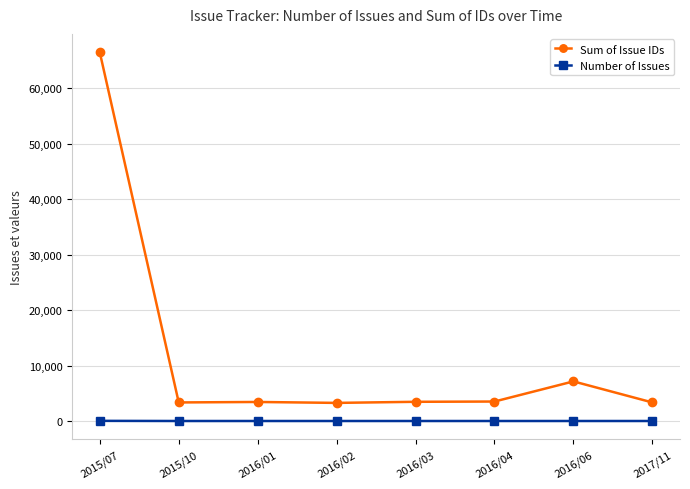

What is the highest value of the Sum of Issue IDs series?

66447